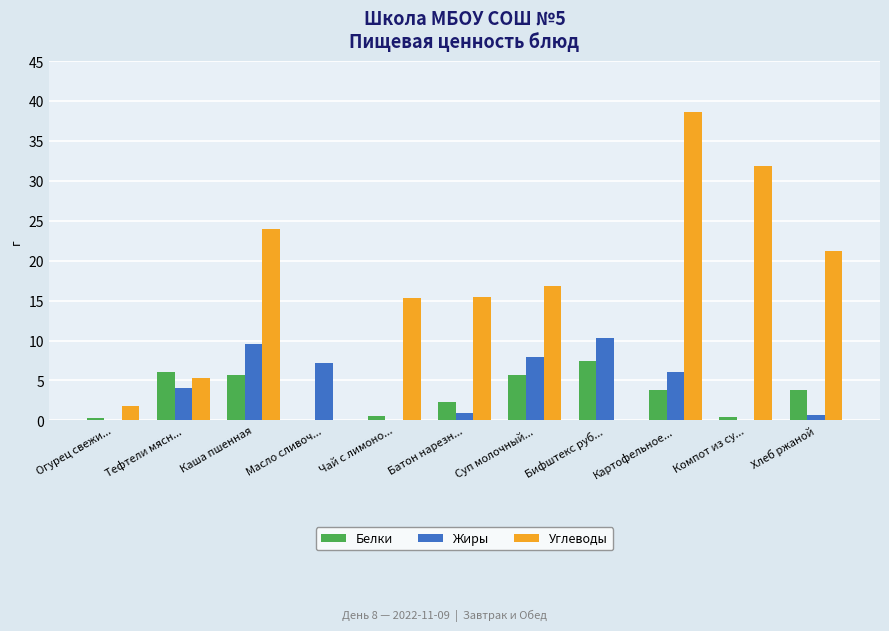

What are all the series names shown in the legend?

Белки, Жиры, Углеводы